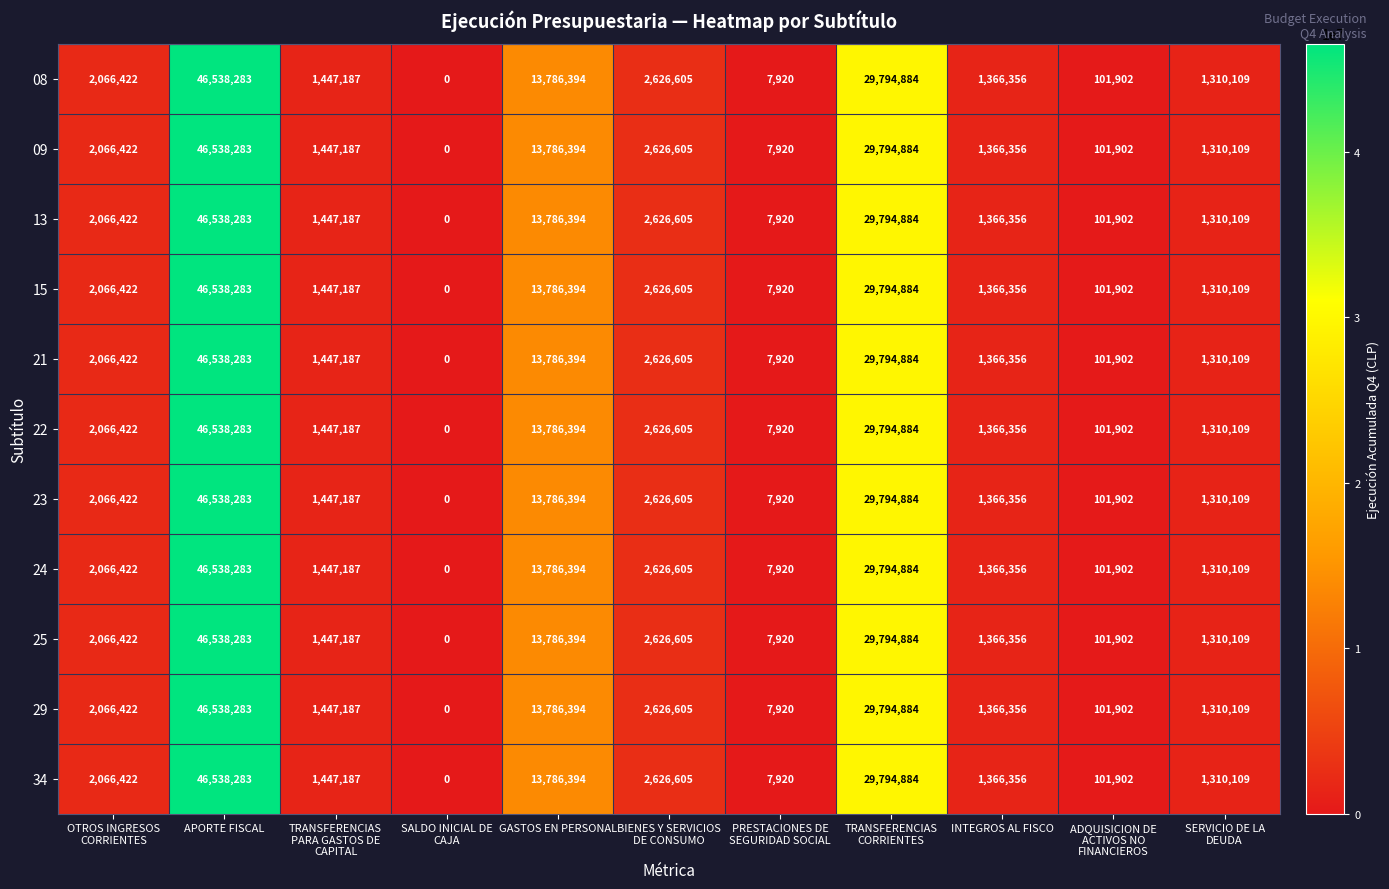

What is the approximate value of 22 at INTEGROS AL FISCO, to the nearest 100?

1366400